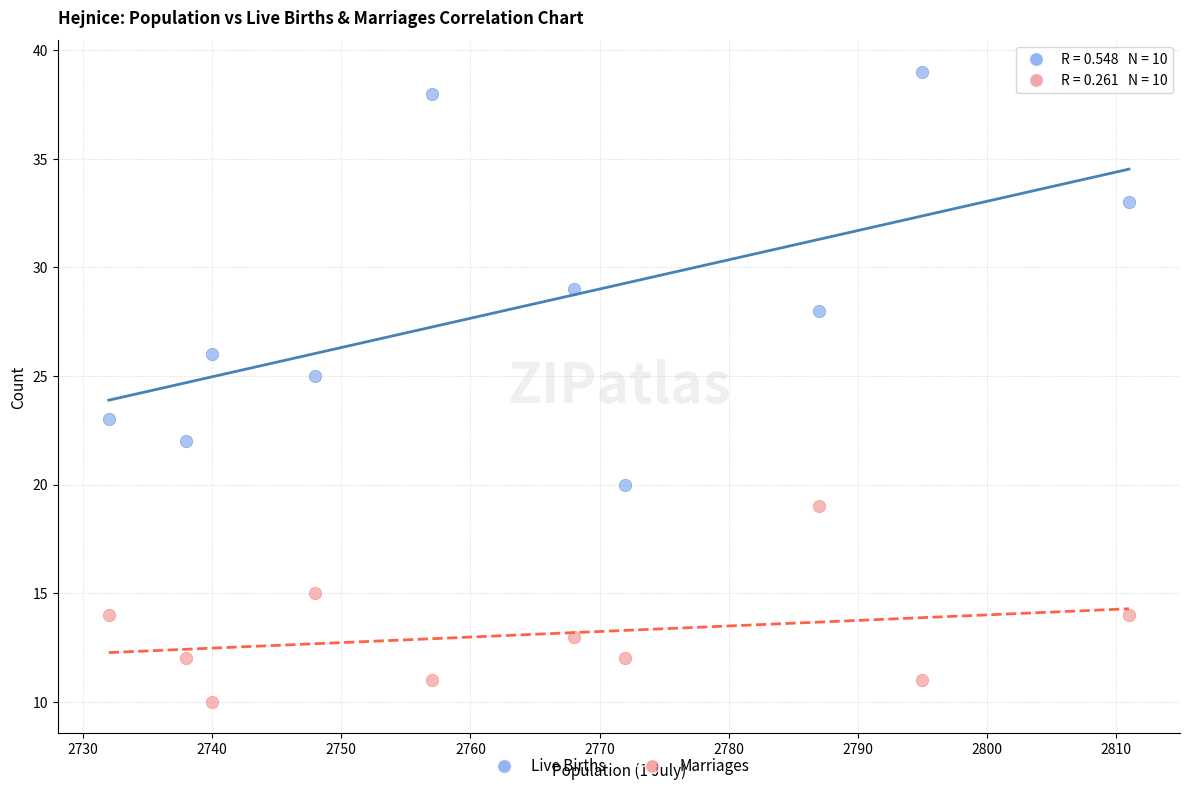

Which series reaches the maximum Y coordinate?

Live Births